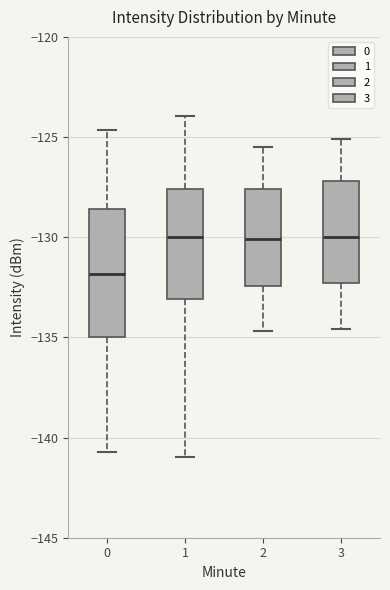

Which box's median line is the lowest?

0